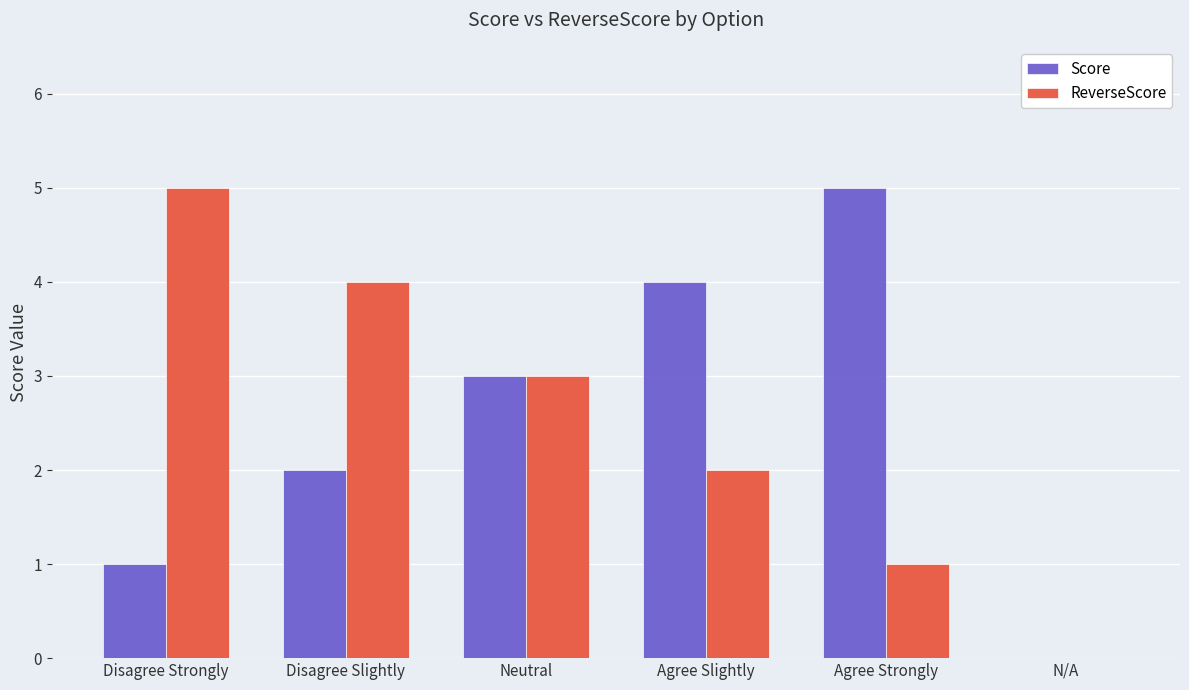

Does the chart contain stacked bars?

No